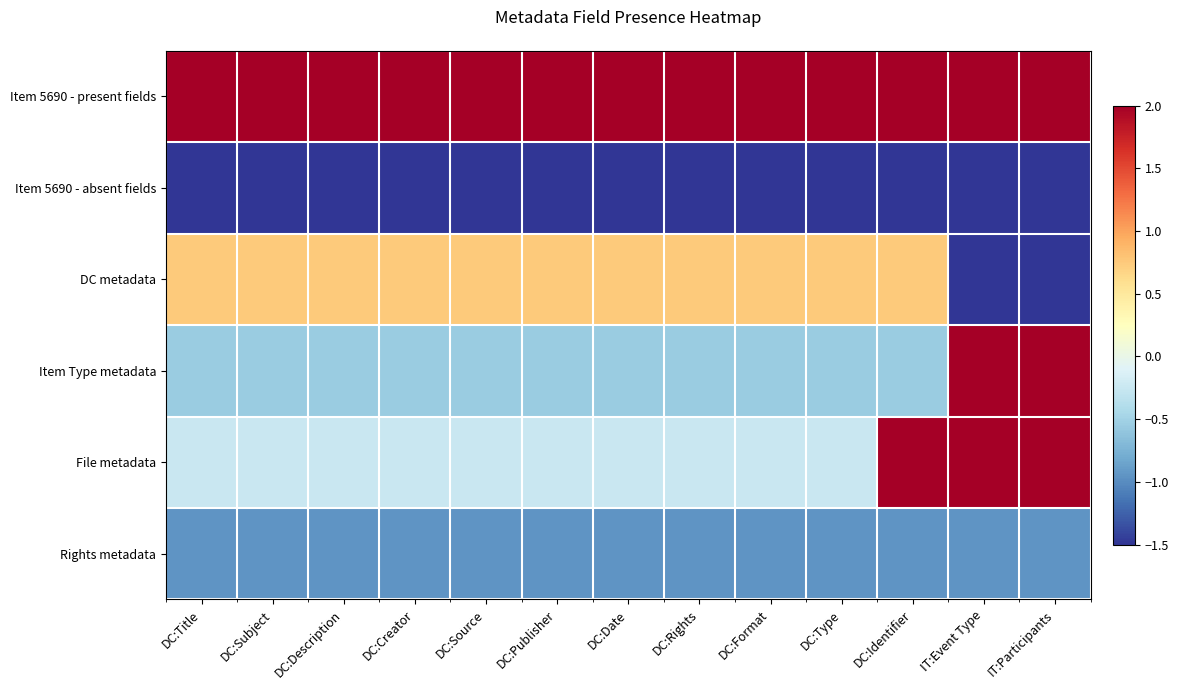

Reading left to right, list all the values displayed in this chart.

Item 5690 - present fields: DC:Title=2.0	DC:Subject=2.0	DC:Description=2.0	DC:Creator=2.0	DC:Source=2.0	DC:Publisher=2.0	DC:Date=2.0	DC:Rights=2.0	DC:Format=2.0	DC:Type=2.0	DC:Identifier=2.0	IT:Event Type=2.0	IT:Participants=2.0
Item 5690 - absent fields: DC:Title=-1.5	DC:Subject=-1.5	DC:Description=-1.5	DC:Creator=-1.5	DC:Source=-1.5	DC:Publisher=-1.5	DC:Date=-1.5	DC:Rights=-1.5	DC:Format=-1.5	DC:Type=-1.5	DC:Identifier=-1.5	IT:Event Type=-1.5	IT:Participants=-1.5
DC metadata: DC:Title=0.8	DC:Subject=0.8	DC:Description=0.8	DC:Creator=0.8	DC:Source=0.8	DC:Publisher=0.8	DC:Date=0.8	DC:Rights=0.8	DC:Format=0.8	DC:Type=0.8	DC:Identifier=0.8	IT:Event Type=-1.5	IT:Participants=-1.5
Item Type metadata: DC:Title=-0.6	DC:Subject=-0.6	DC:Description=-0.6	DC:Creator=-0.6	DC:Source=-0.6	DC:Publisher=-0.6	DC:Date=-0.6	DC:Rights=-0.6	DC:Format=-0.6	DC:Type=-0.6	DC:Identifier=-0.6	IT:Event Type=2.0	IT:Participants=2.0
File metadata: DC:Title=-0.2	DC:Subject=-0.2	DC:Description=-0.2	DC:Creator=-0.2	DC:Source=-0.2	DC:Publisher=-0.2	DC:Date=-0.2	DC:Rights=-0.2	DC:Format=-0.2	DC:Type=-0.2	DC:Identifier=2.0	IT:Event Type=2.0	IT:Participants=2.0
Rights metadata: DC:Title=-0.9	DC:Subject=-0.9	DC:Description=-0.9	DC:Creator=-0.9	DC:Source=-0.9	DC:Publisher=-0.9	DC:Date=-0.9	DC:Rights=-0.9	DC:Format=-0.9	DC:Type=-0.9	DC:Identifier=-0.9	IT:Event Type=-0.9	IT:Participants=-0.9